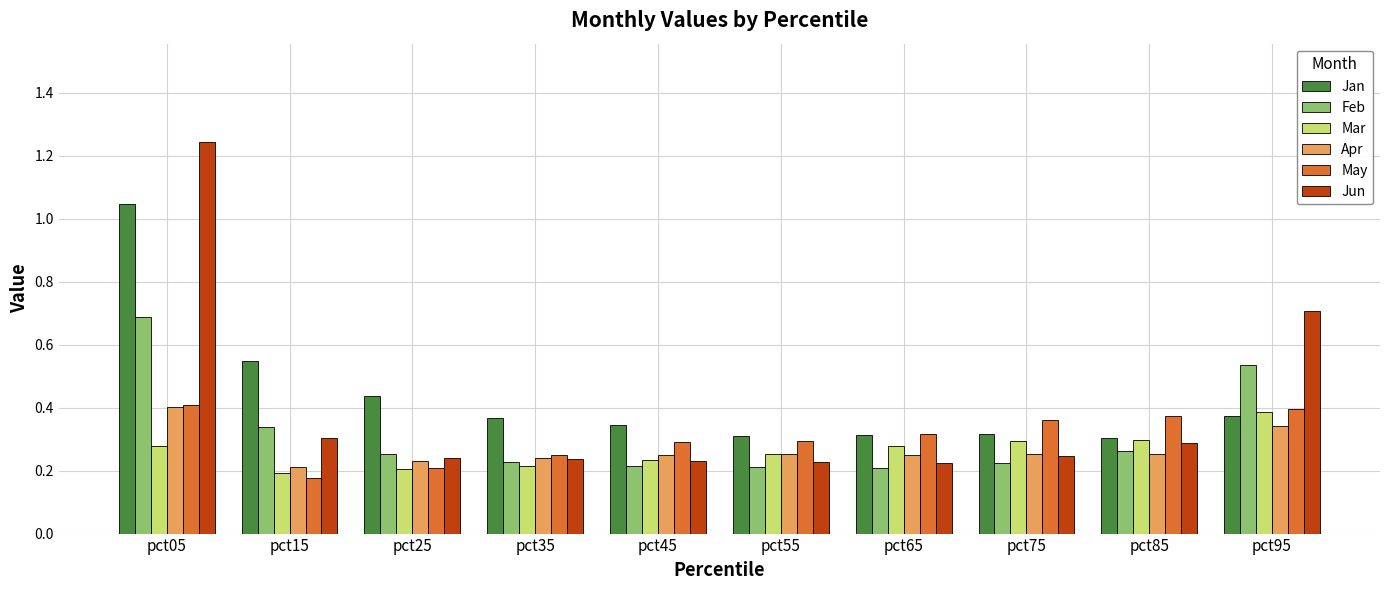

What is the total value across all series at pct35?

1.5